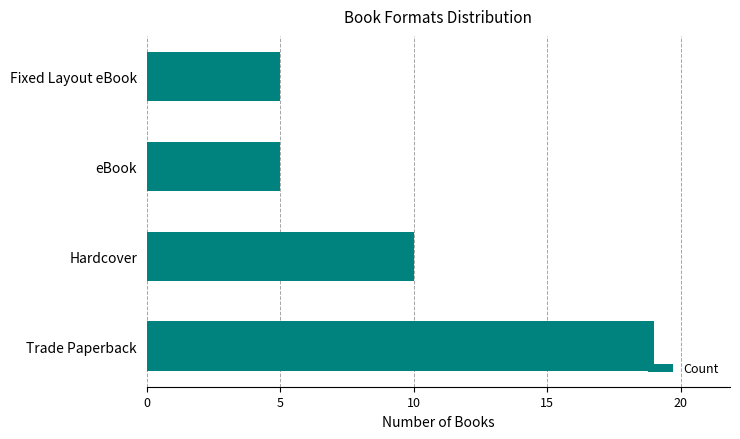

At which category does the chart reach its peak across all series?

Trade Paperback